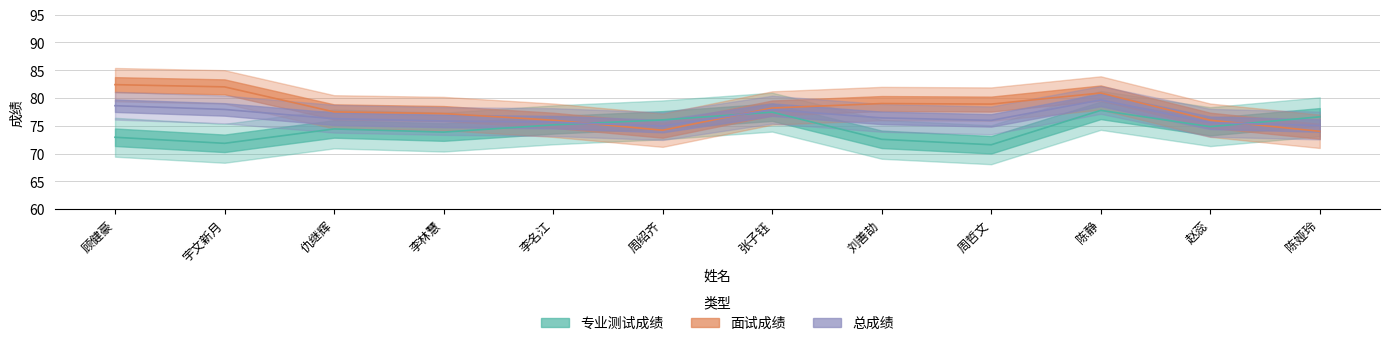

Where is the first local maximum for 专业测试成绩?

仇继辉